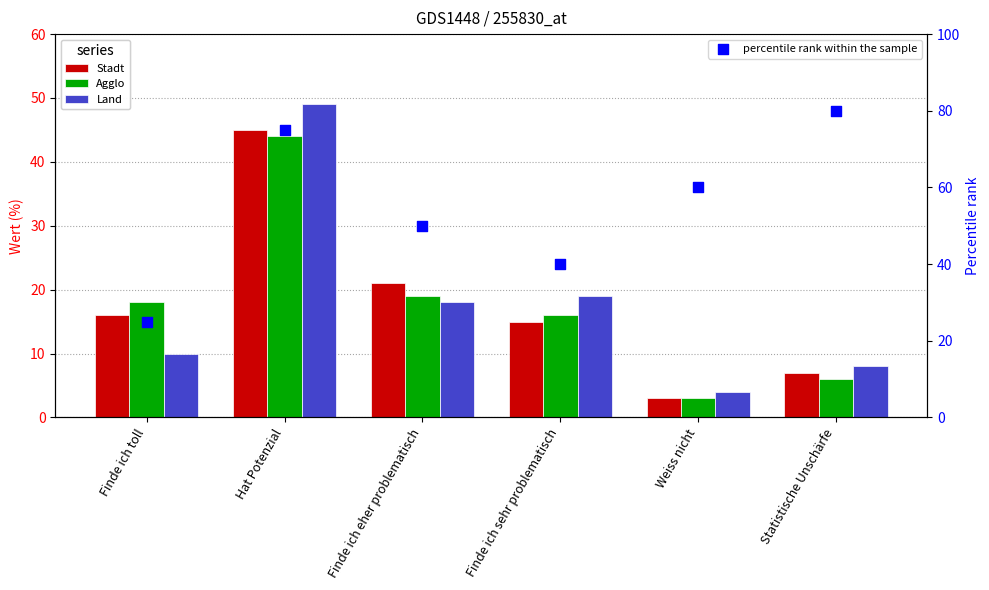

Which series has the largest total across all categories?

percentile rank within the sample